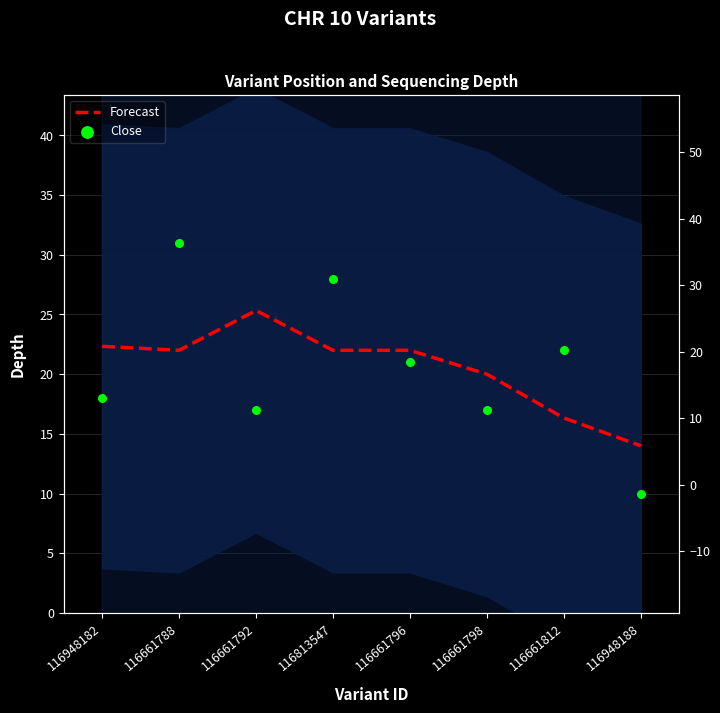

What are all the series names shown in the legend?

Forecast, Close